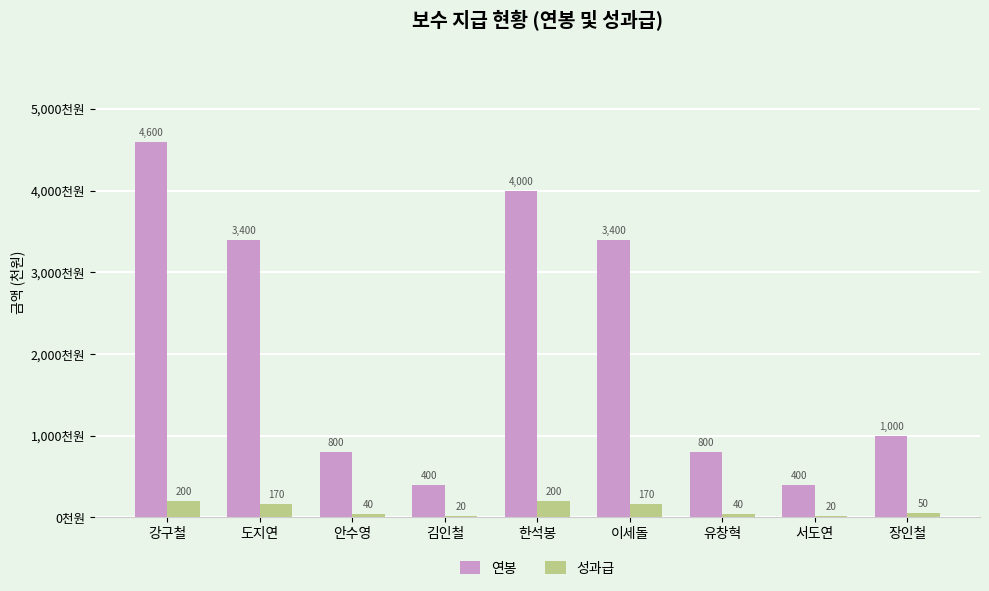

Reading left to right, extract all data points from this chart.

연봉: 4600	3400	800	400	4000	3400	800	400	1000
성과급: 200	170	40	20	200	170	40	20	50